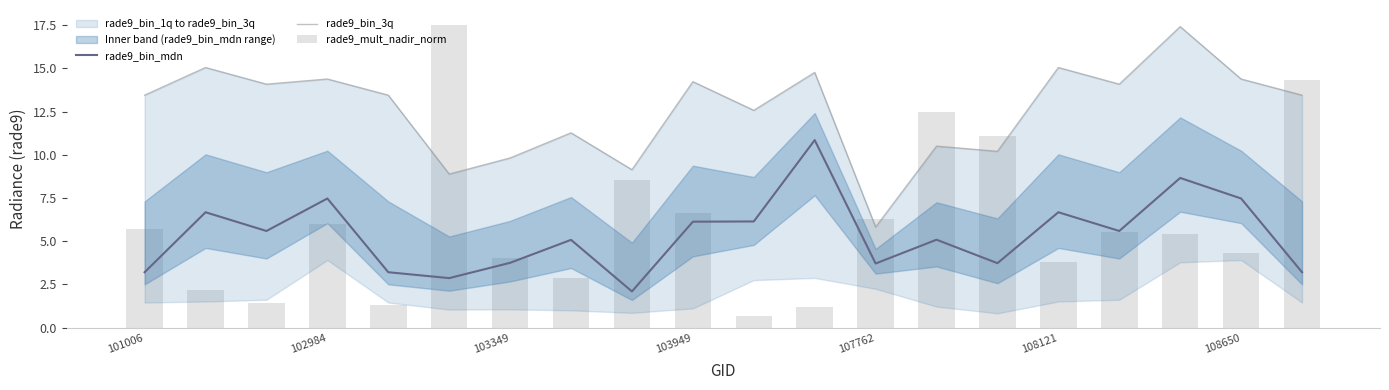

What is the difference between the rade9_bin_mdn values at 17 and 9?

2.5